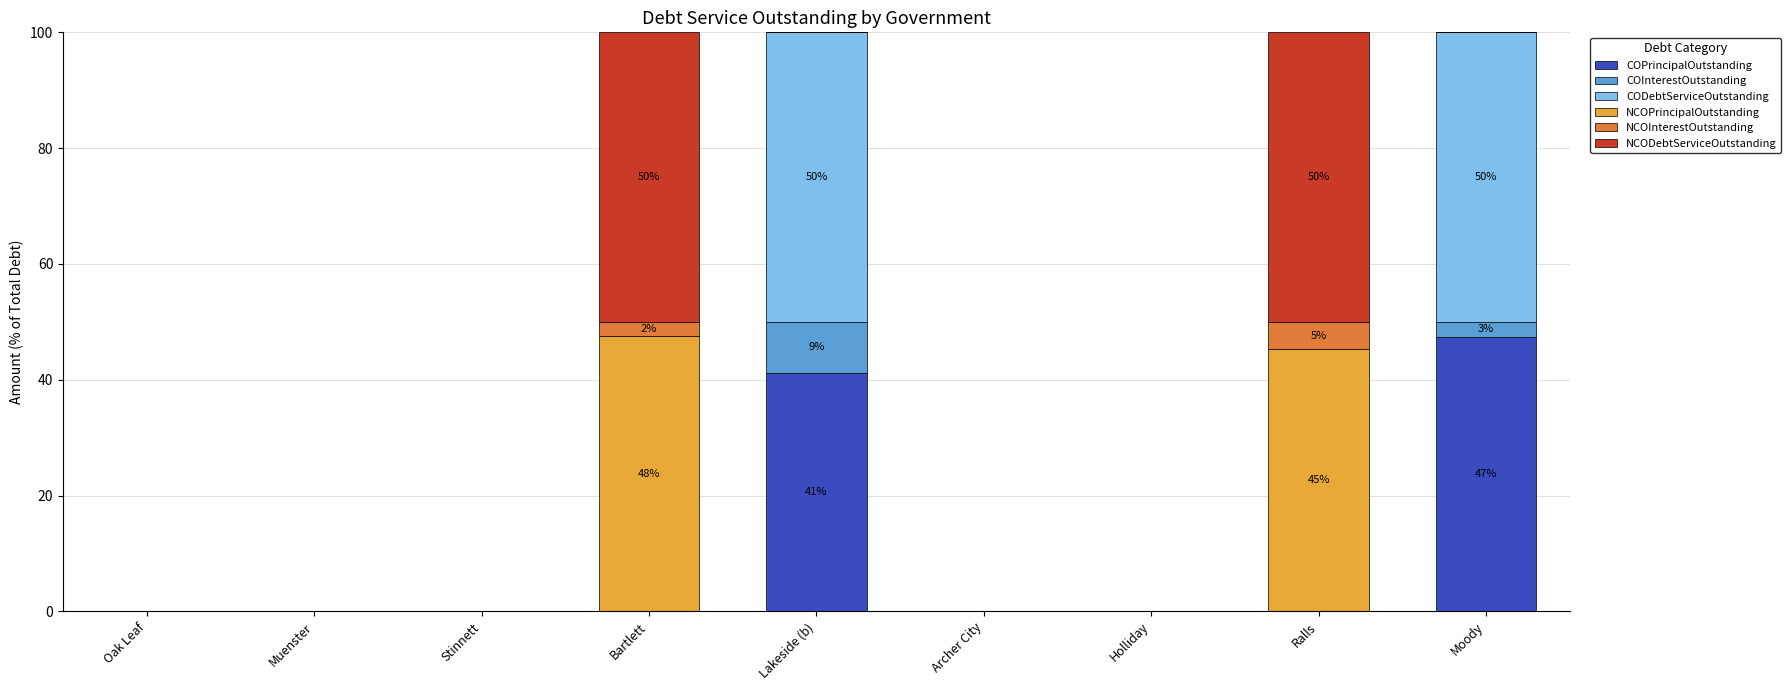

The COPrincipalOutstanding series shows 21.7 at Moody. True or false?

False